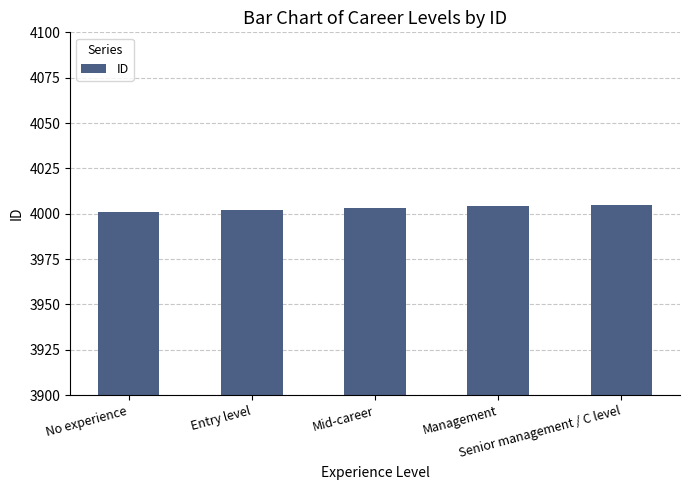

Reading right to left, transcribe all the data shown in this chart.

Senior management / C level=4005	Management=4004	Mid-career=4003	Entry level=4002	No experience=4001